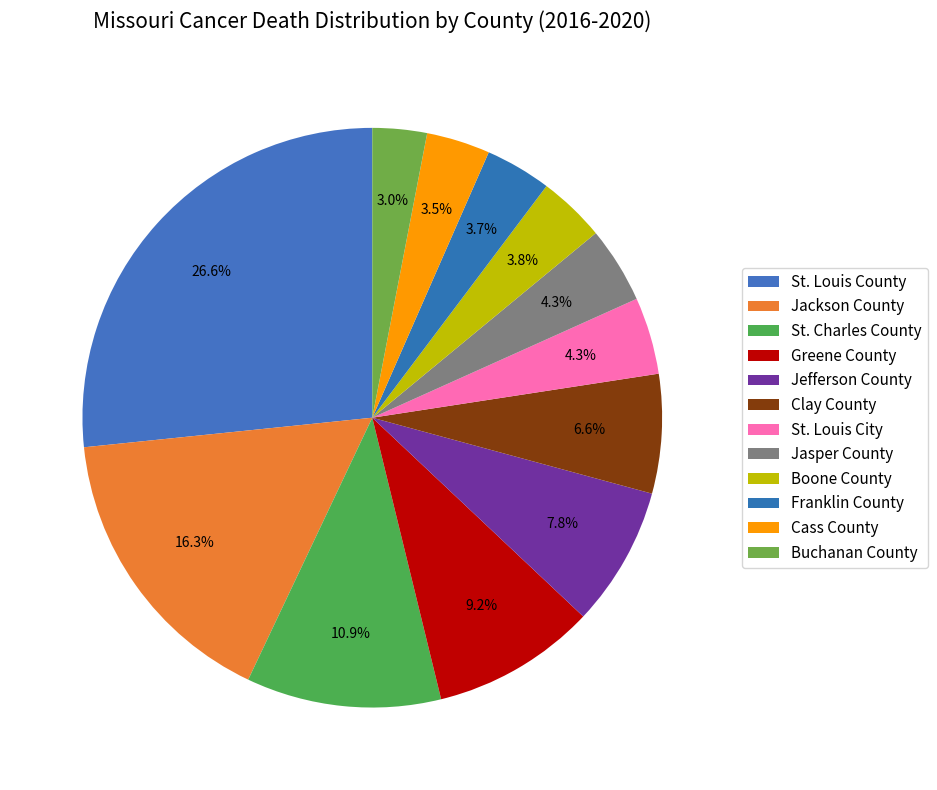

Does any single category account for the majority?

No